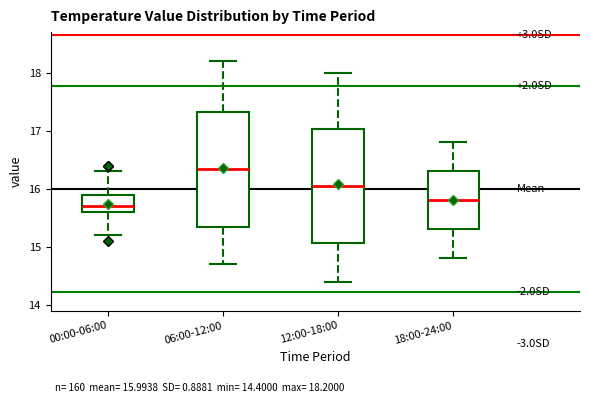

Which box has the lowest median line?

00:00-06:00